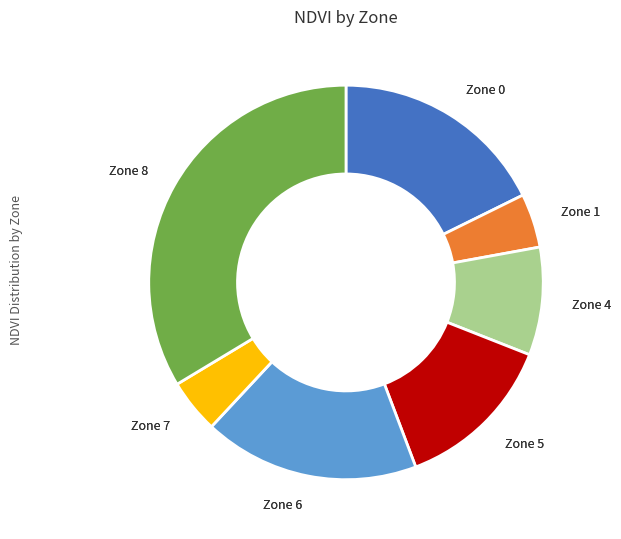

Is there any slice that represents more than half of the pie?

No